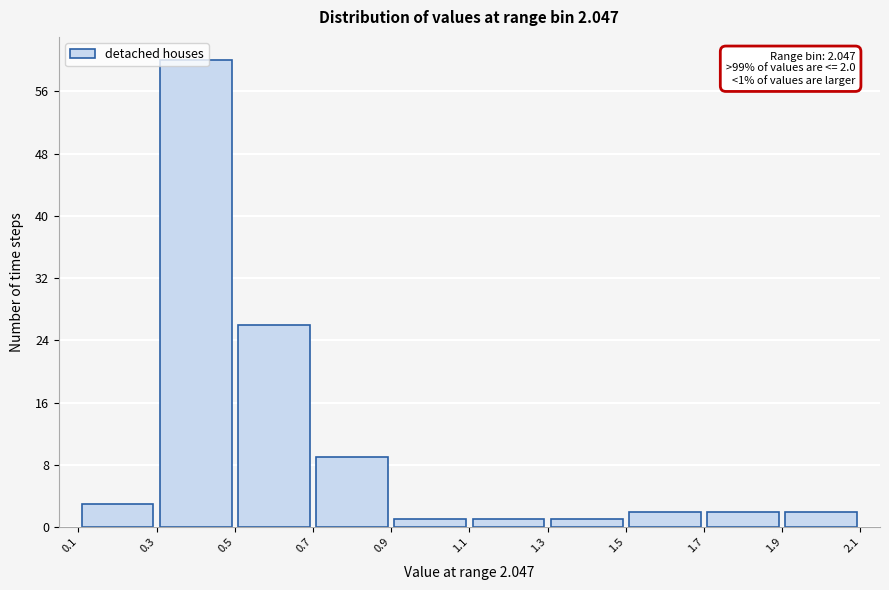

Which range on the x-axis has the tallest bar?

0.3 to 0.5